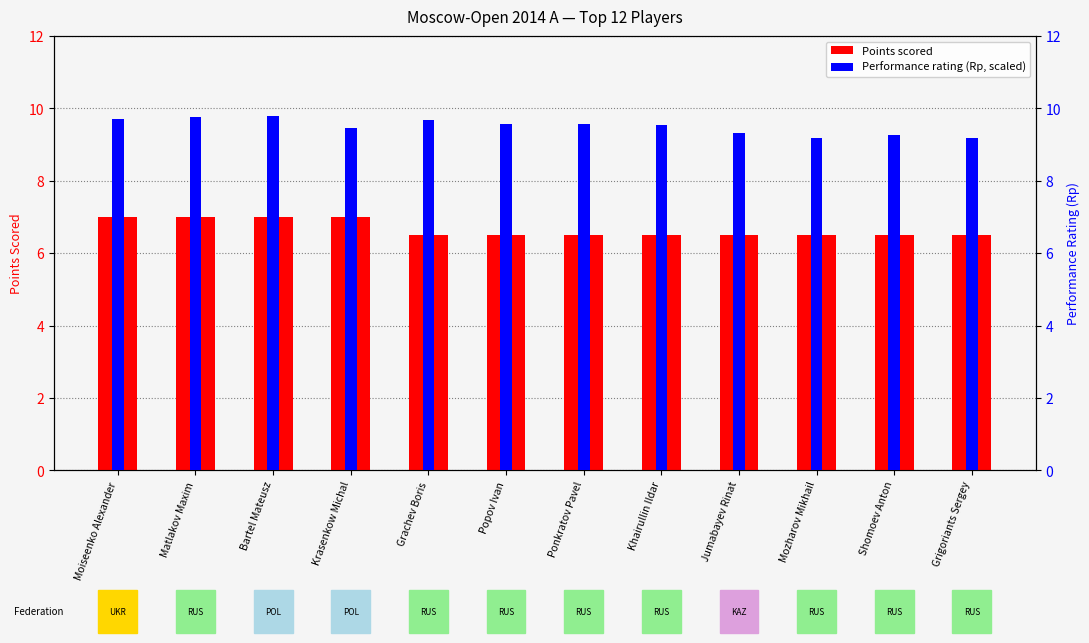

Is it true that Points equals 1.6 at Mozharov Mikhail?

False